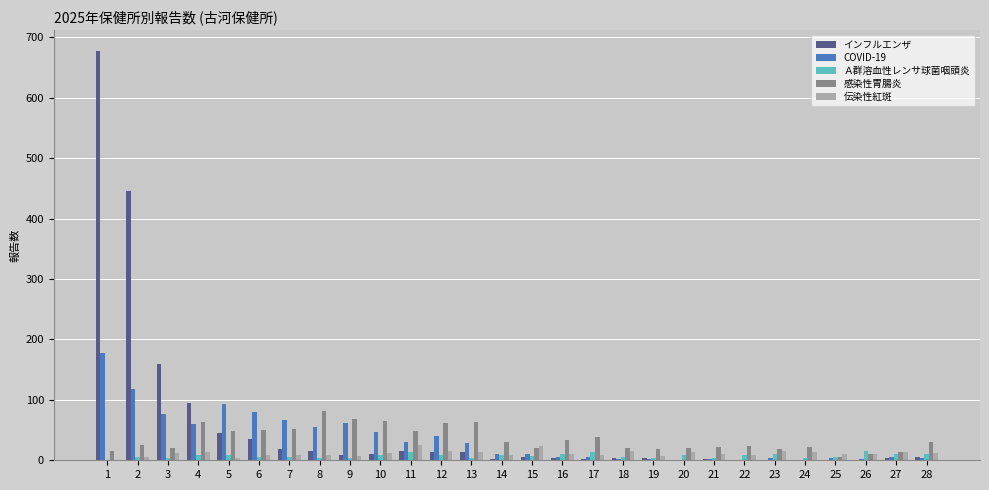

Where does the インフルエンザ series first go above 5?

1